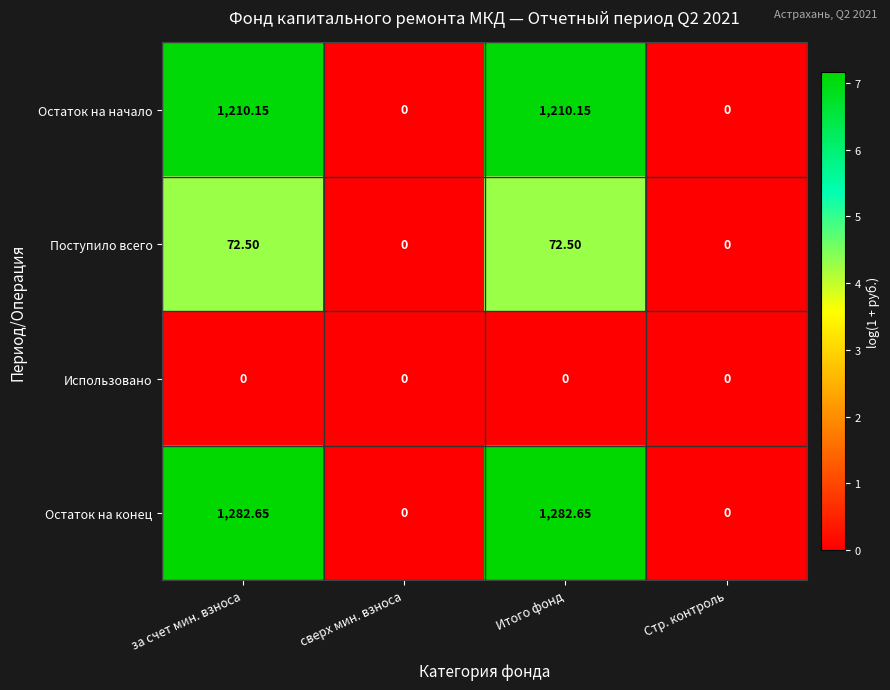

Count the number of categories in the chart.

4